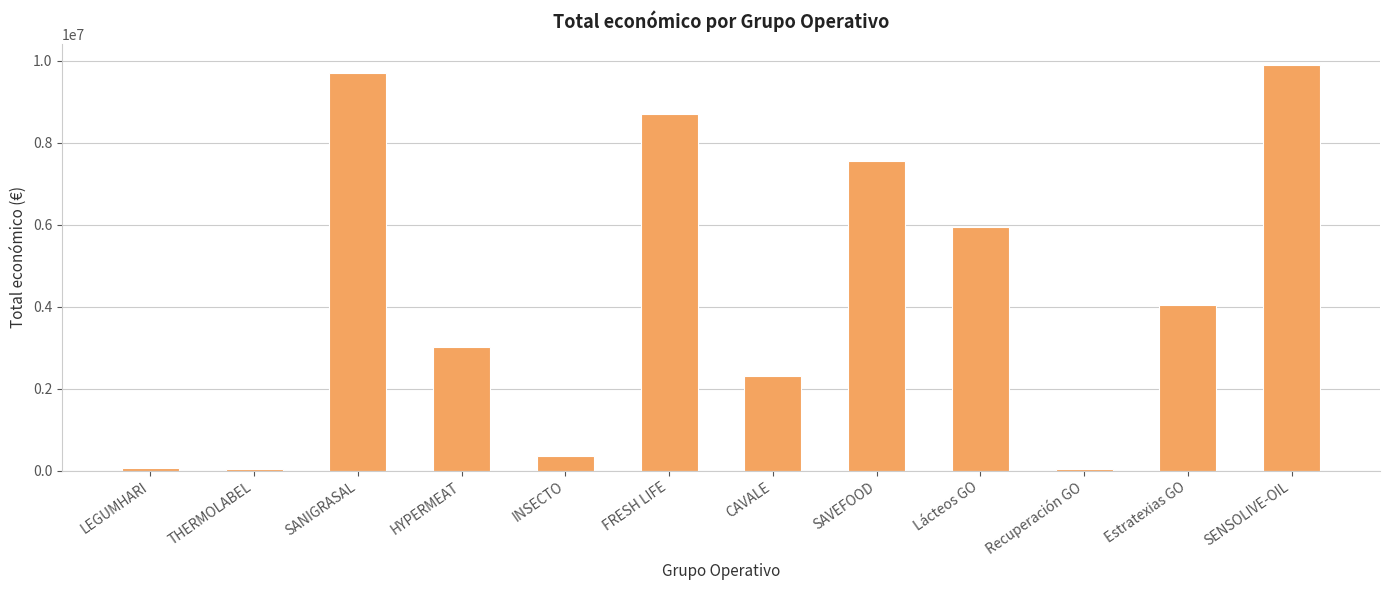

What position from the right is Estratexias GO?

2